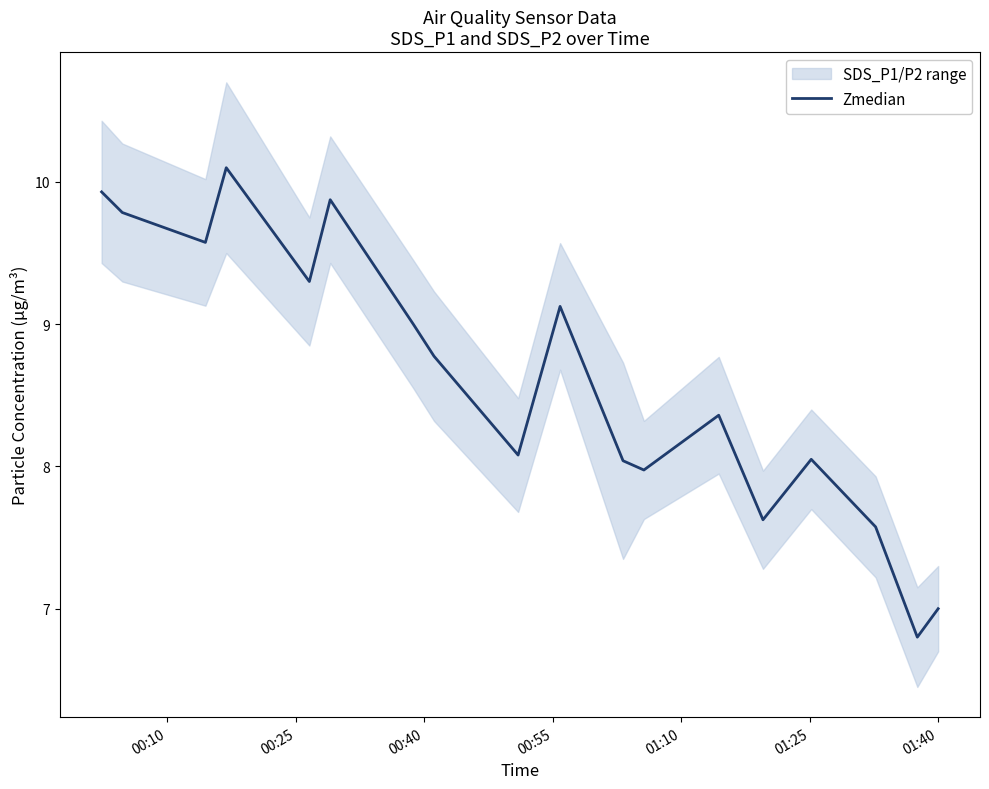

What is the highest value of the Zmedian series?

10.1